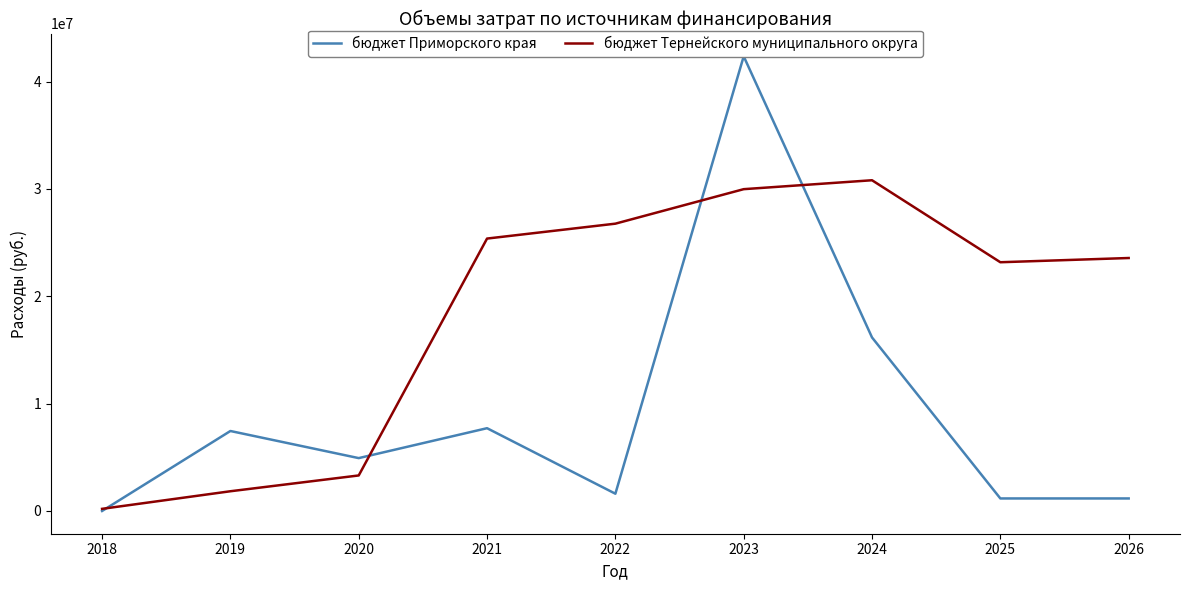

In бюджет Приморского края, how many points are lower than both neighbors (excluding endpoints)?

2